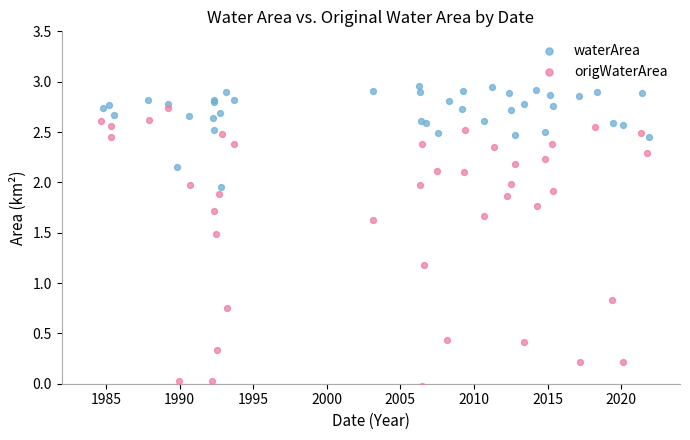

Which series has the largest Y range (max minus min)?

origWaterArea